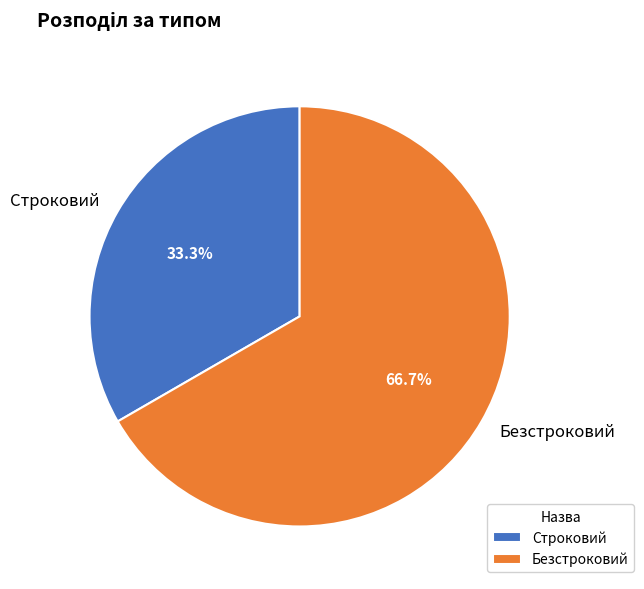

The Безстроковий slice represents 67% of the pie. True or false?

True